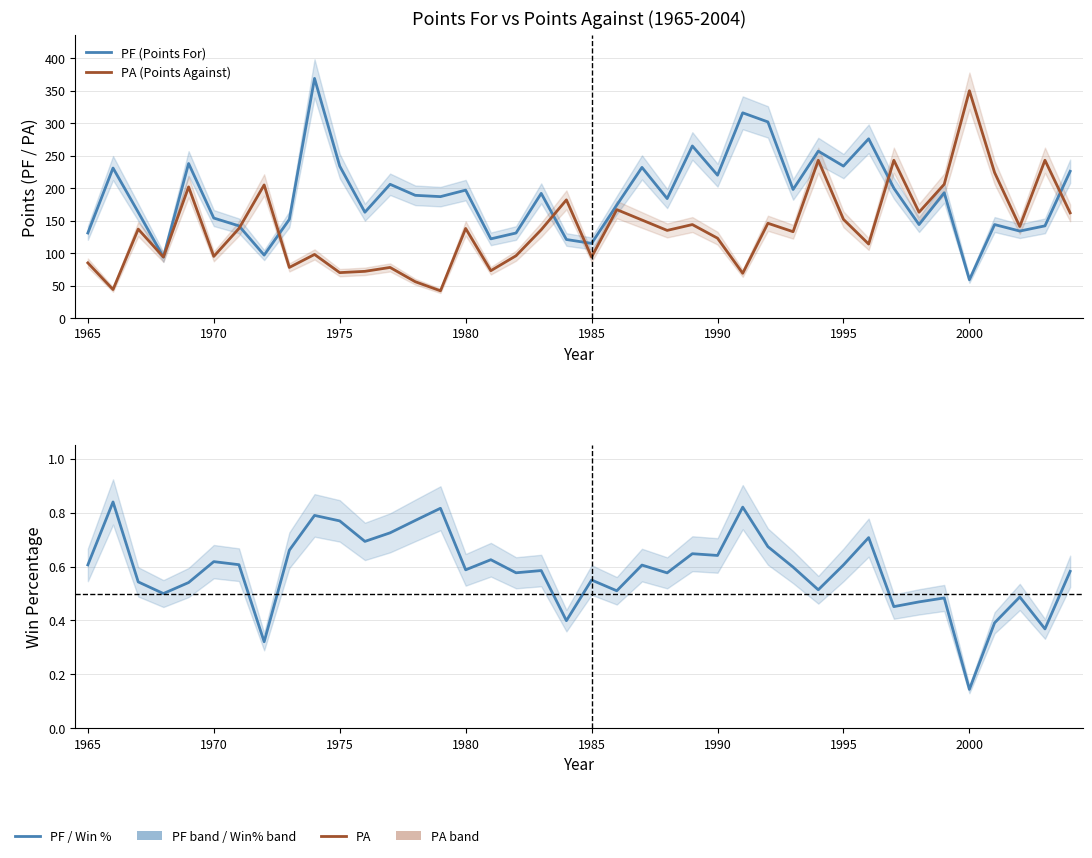

The PF (Points For) series shows 69.6 at 2000. True or false?

False